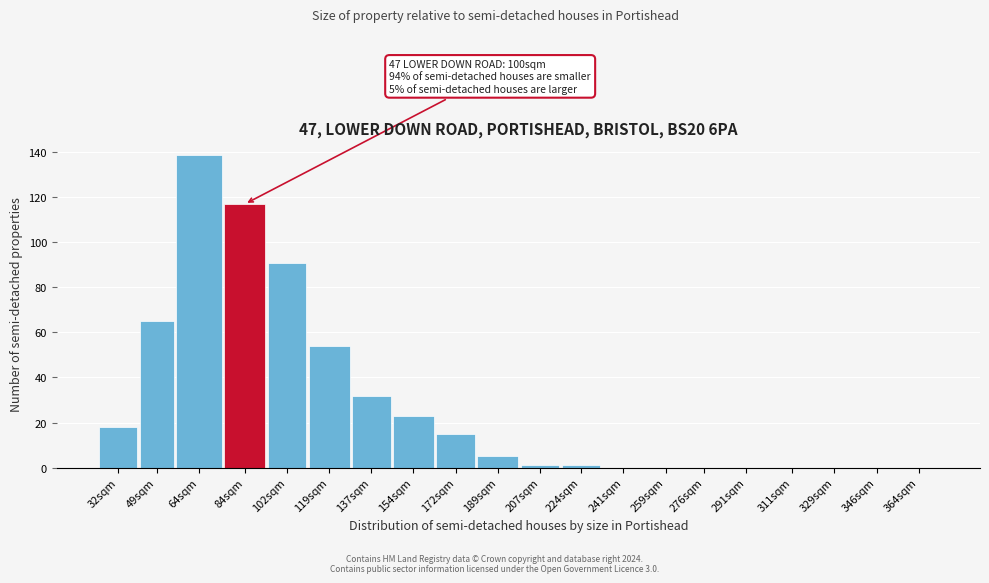

Reading right to left, extract all data points from this chart.

364sqm=0	346sqm=0	329sqm=0	311sqm=0	291sqm=0	276sqm=0	259sqm=0	241sqm=0	224sqm=1	207sqm=1	189sqm=5	172sqm=15	154sqm=23	137sqm=32	119sqm=54	102sqm=91	84sqm=117	64sqm=139	49sqm=65	32sqm=18